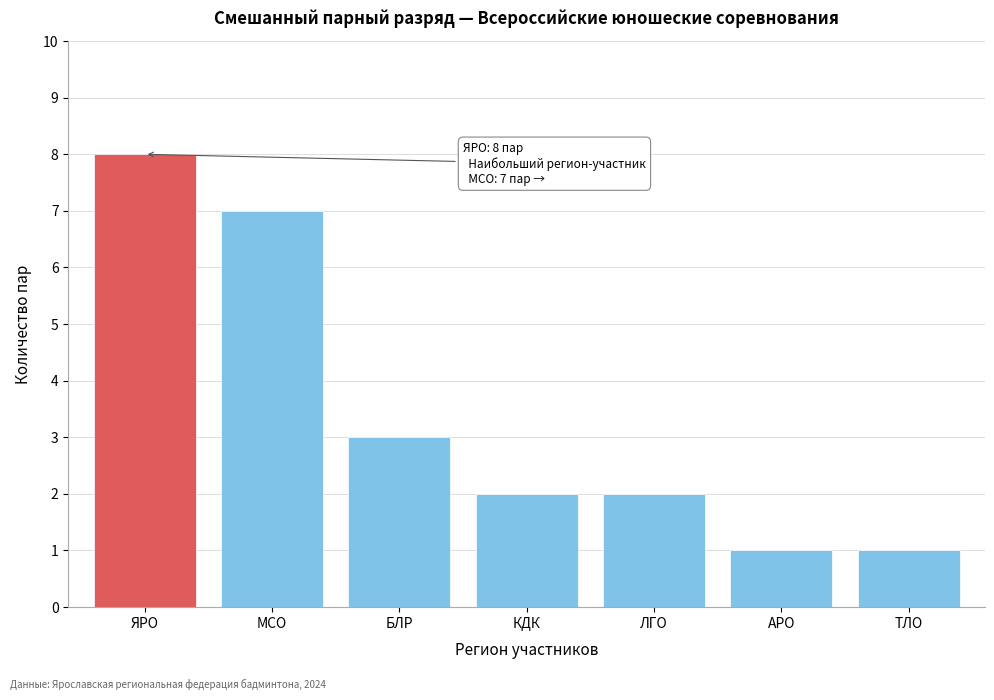

Reading left to right, transcribe all the data shown in this chart.

ЯРО=8	МСО=7	БЛР=3	КДК=2	ЛГО=2	АРО=1	ТЛО=1